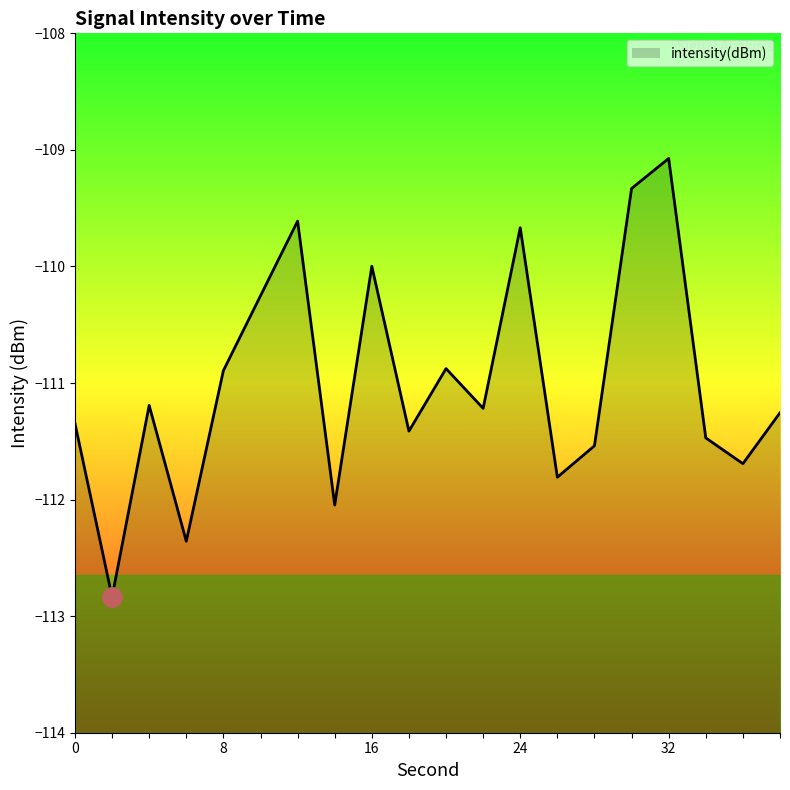

Reading left to right, what are all the values shown in this chart?

-111.3	-112.8	-111.2	-112.4	-110.9	-110.3	-109.6	-112.0	-110.0	-111.4	-110.9	-111.2	-109.7	-111.8	-111.5	-109.3	-109.1	-111.5	-111.7	-111.3